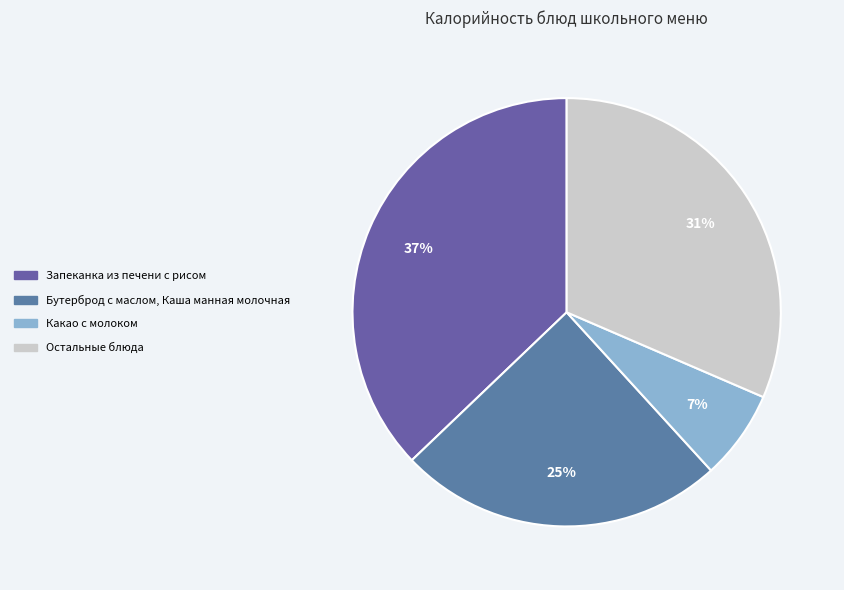

How many segments does this pie chart have?

4